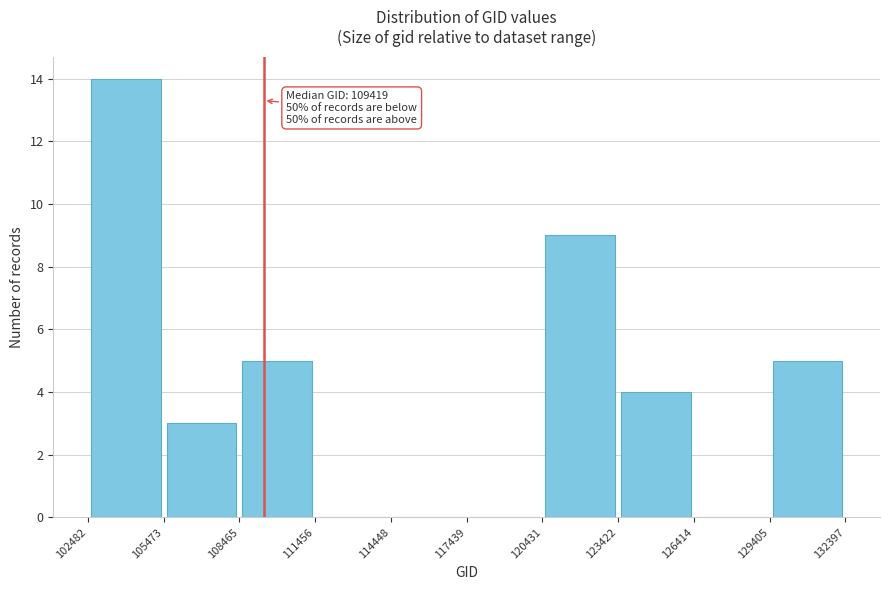

Over which range of the x-axis is the bar tallest?

102482 to 105473